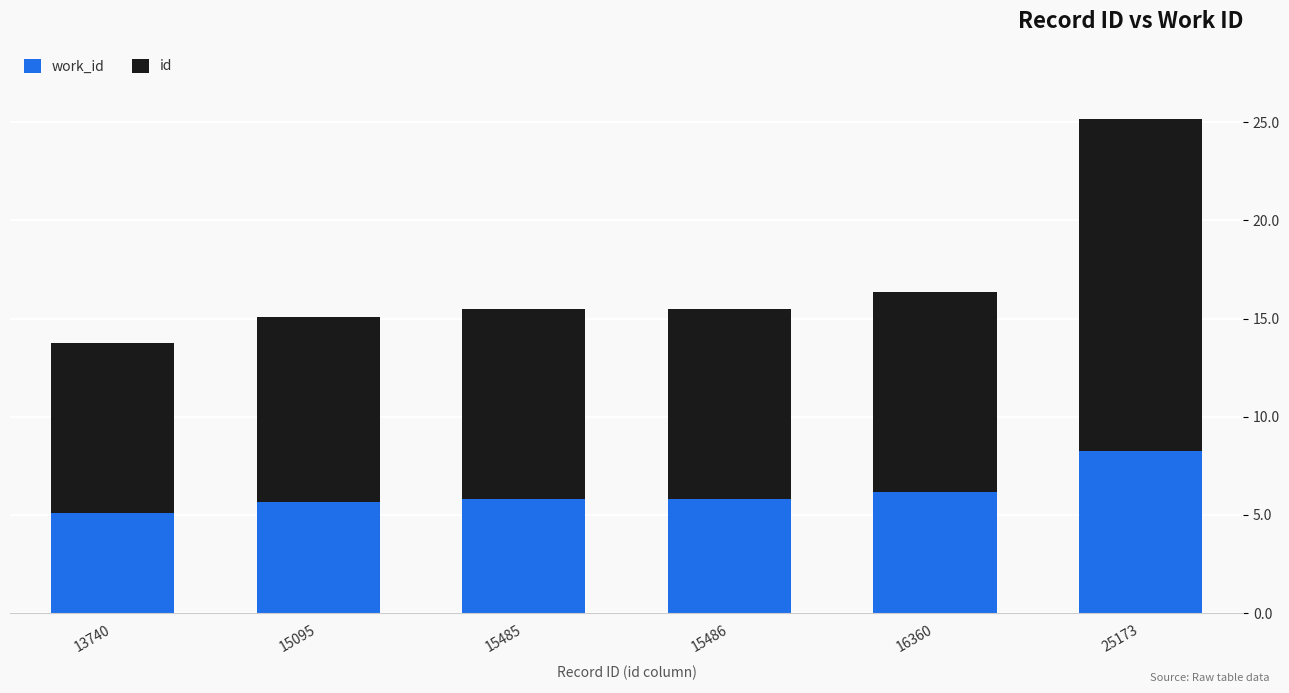

What is the sum of the work_id values at 13740 and 16360?

11271